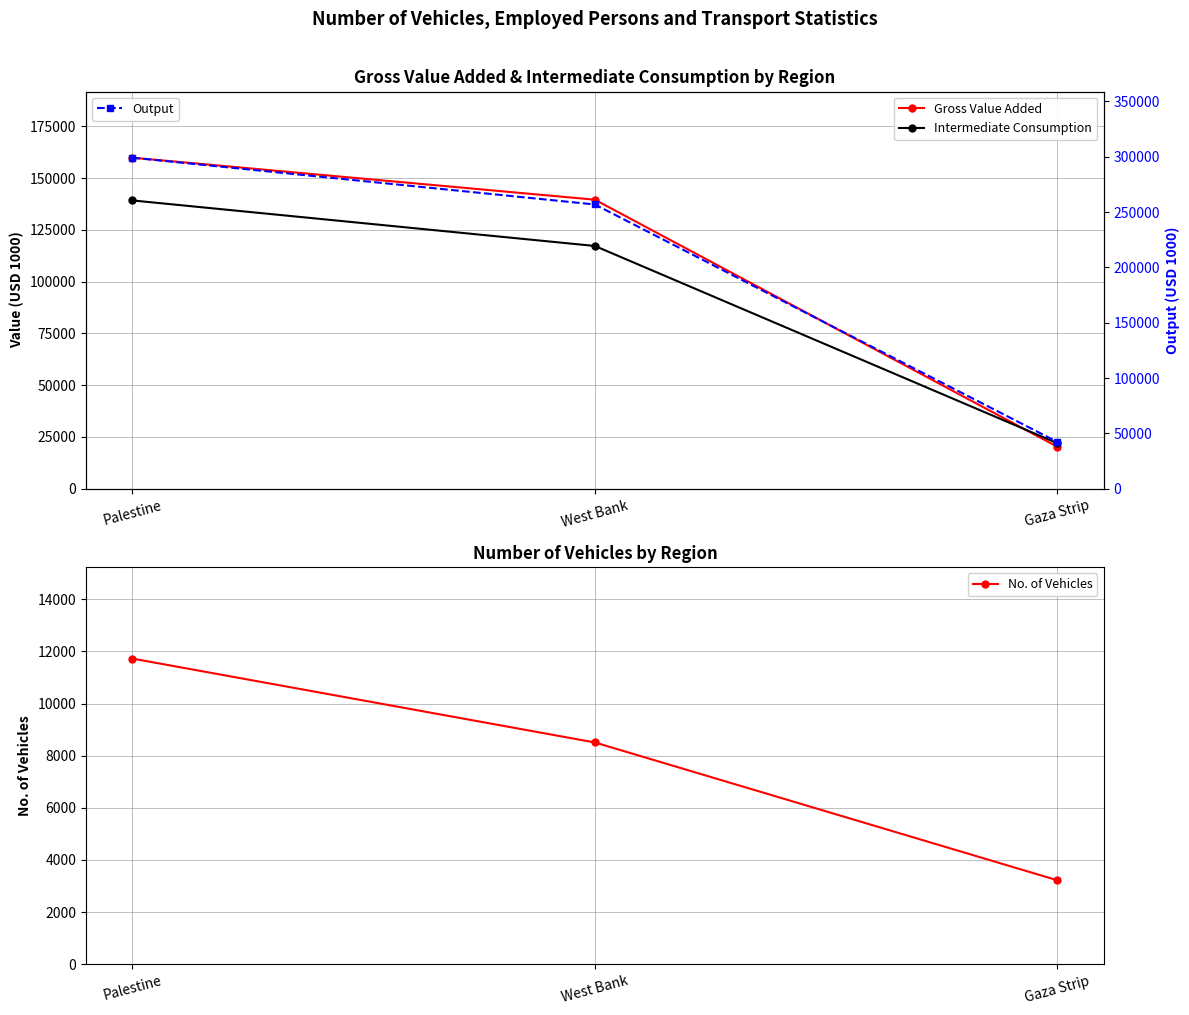

Which series has the largest range (max minus min)?

Output